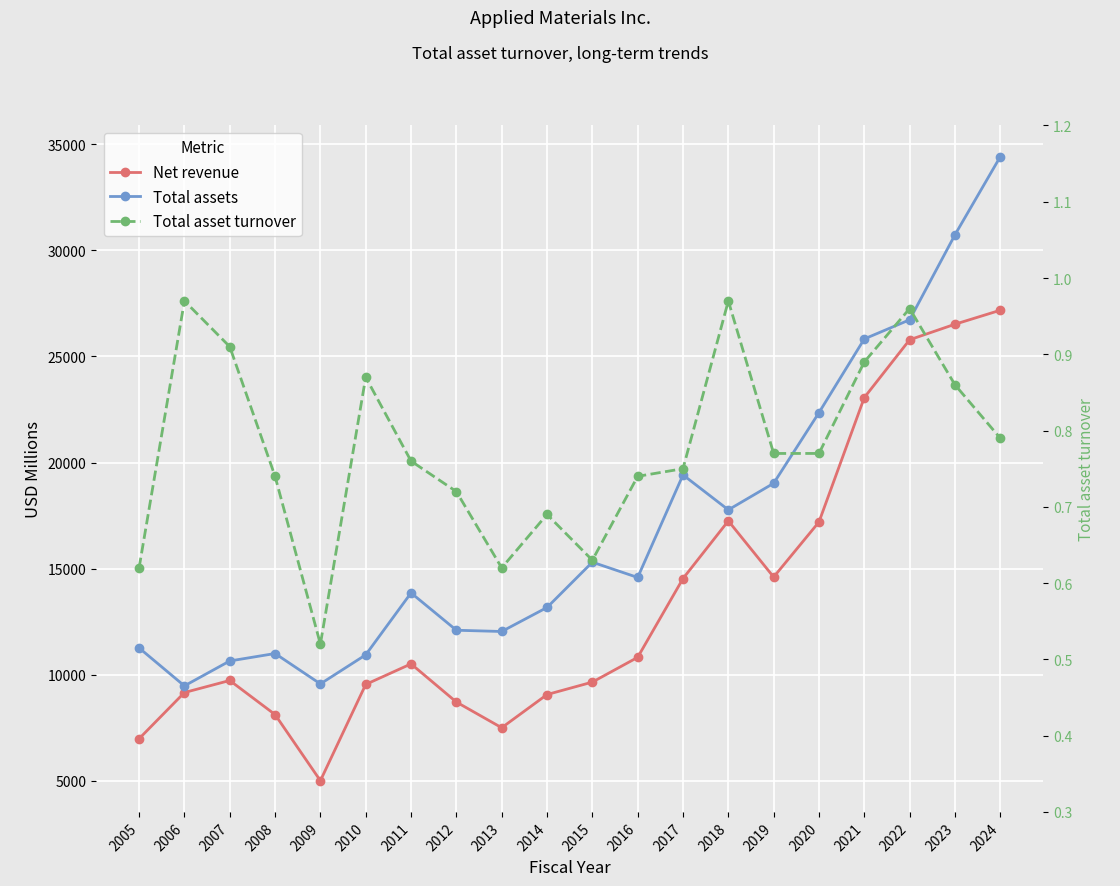

Which series has the largest range (max minus min)?

Total assets